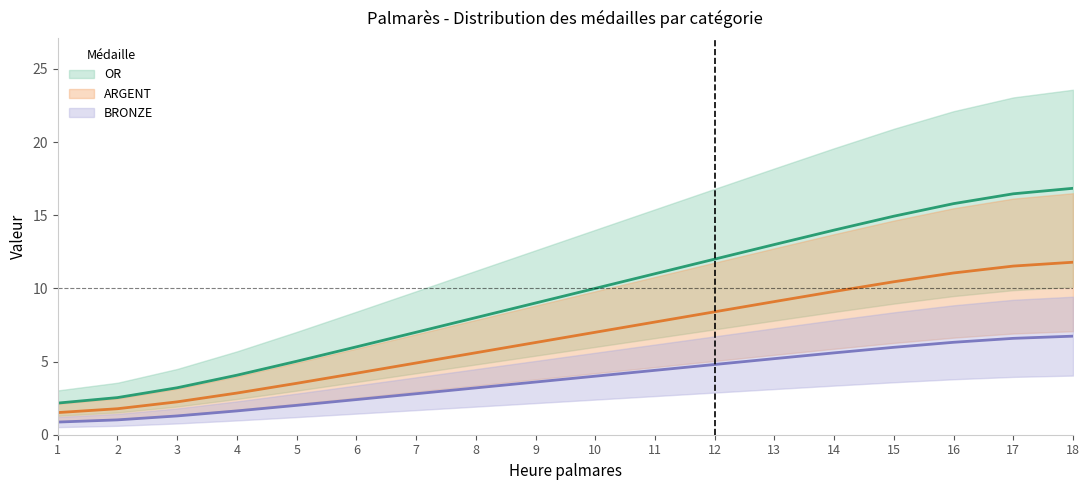

Which category has the highest value in the OR series?

18